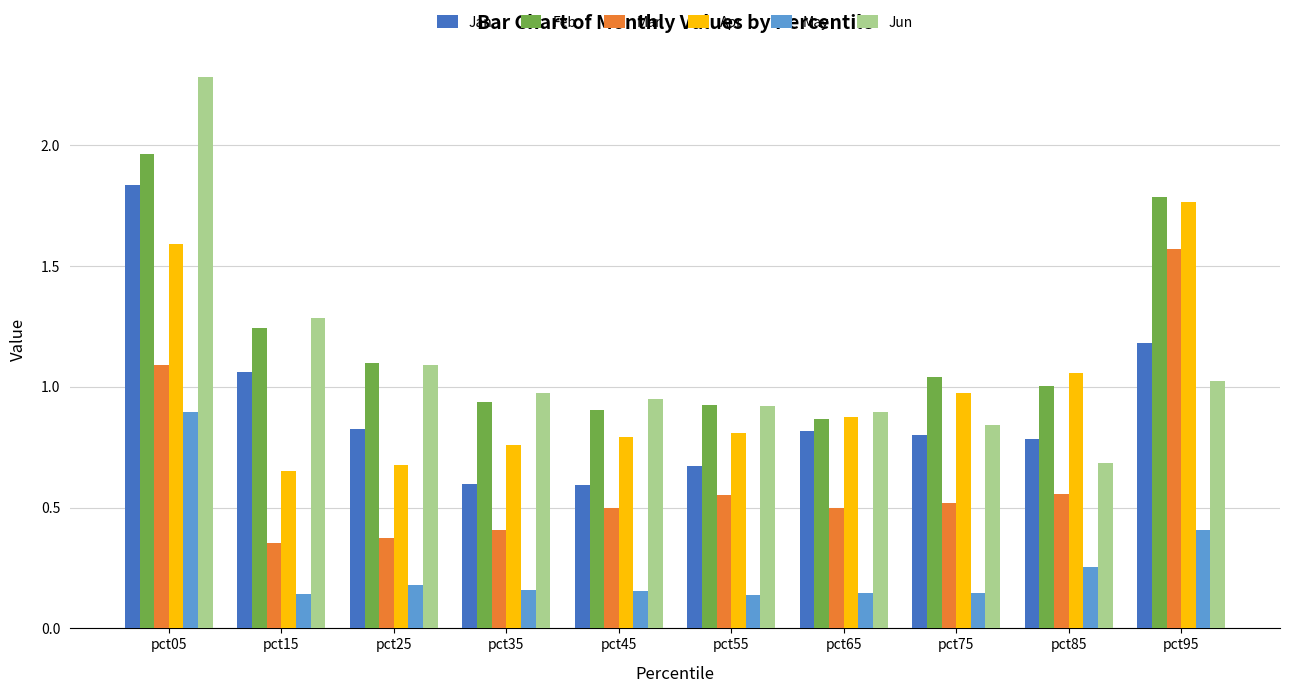

How many groups of bars are there?

10